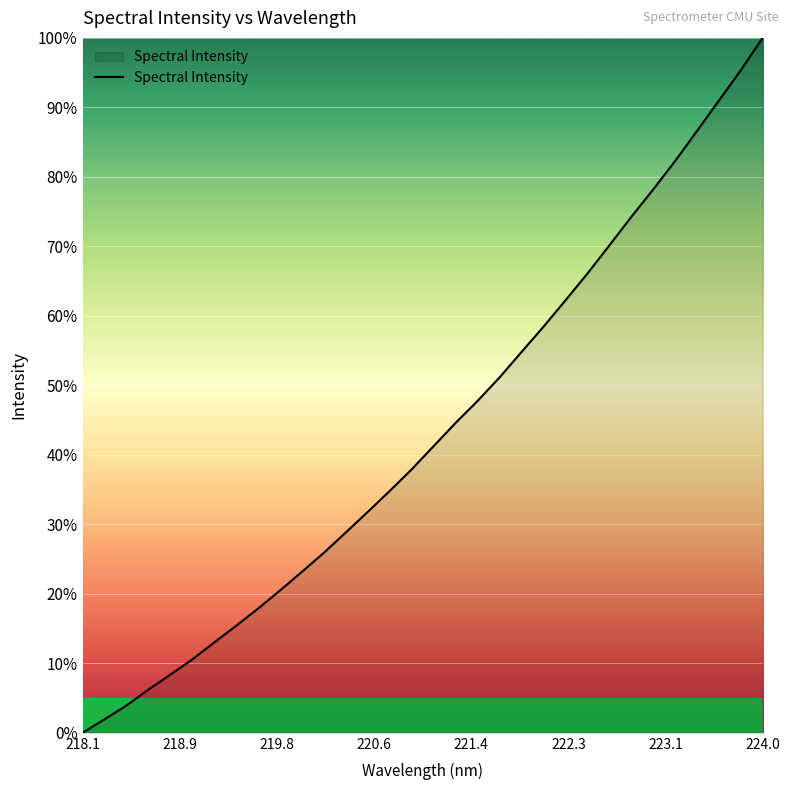

What is the difference between the maximum and minimum values?

100.0